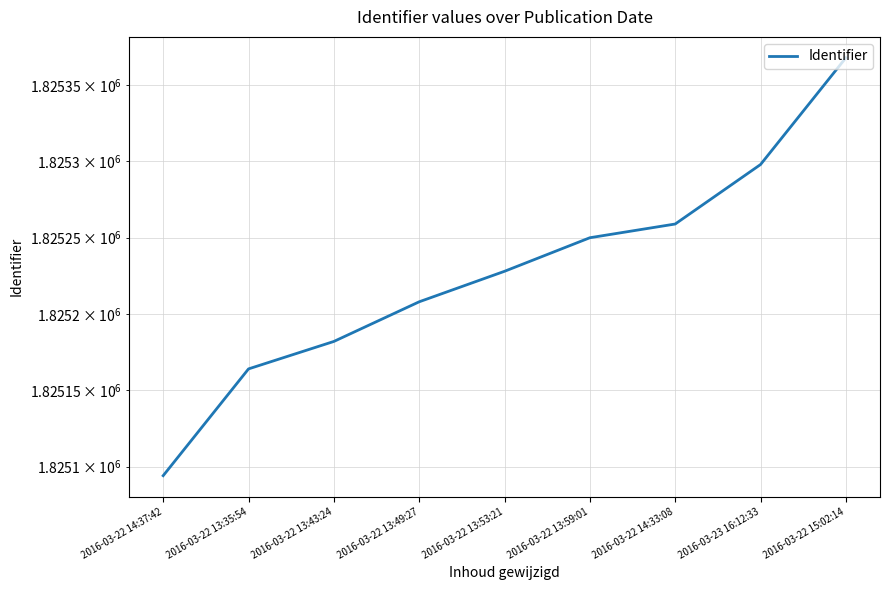

Which category has the lowest value across all series?

2016-03-22 14:37:42